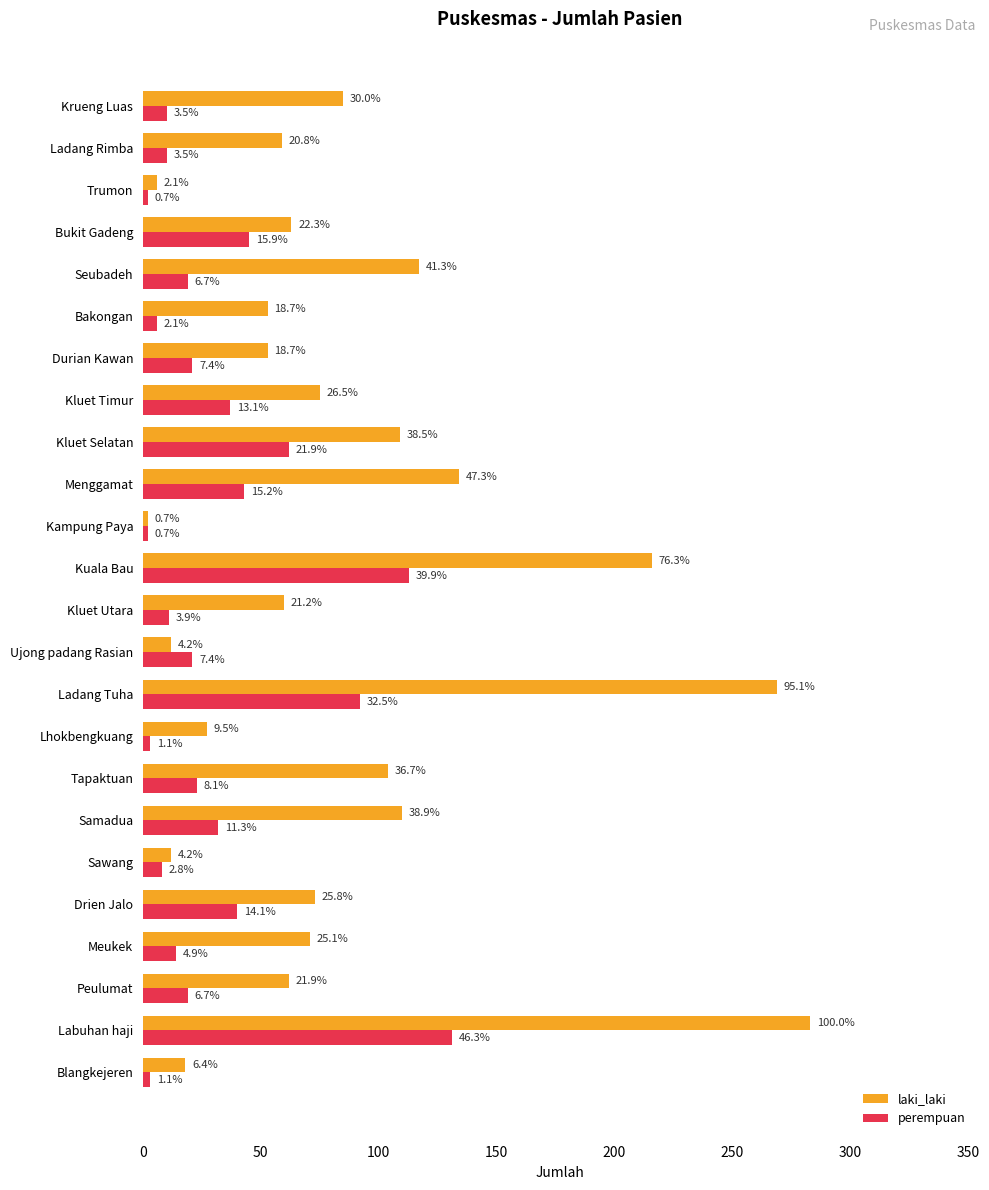

What is the difference between the maximum and minimum values in the perempuan series?

129